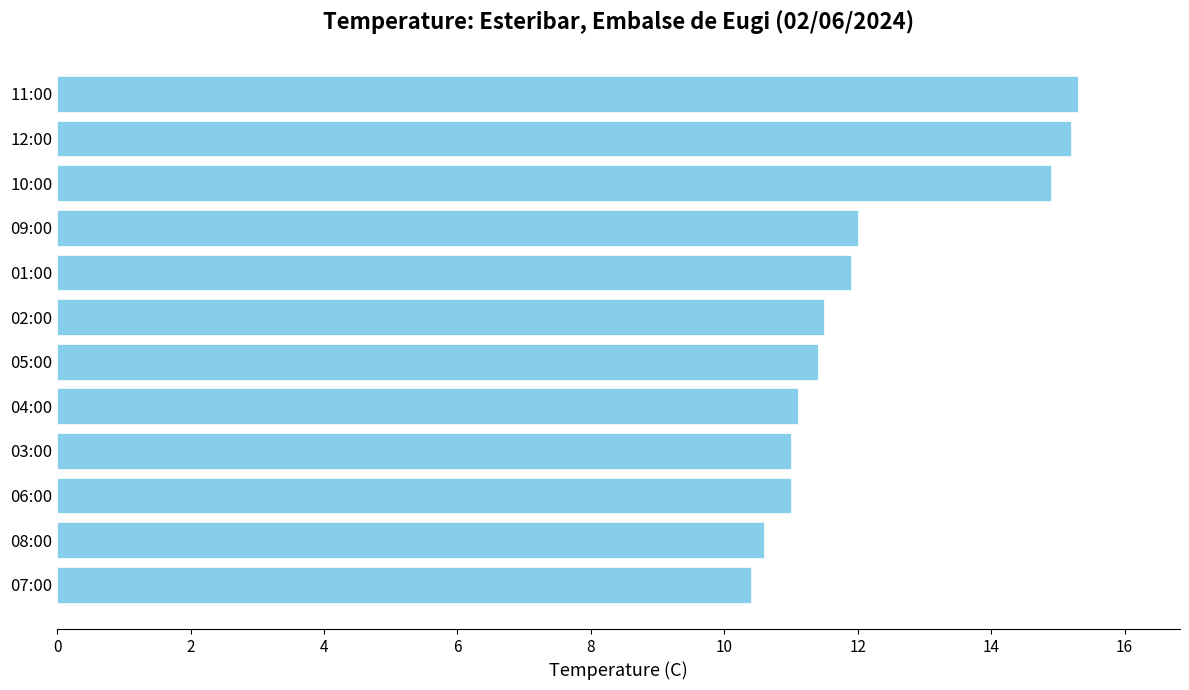

Approximately how many times larger is the value at 11:00 compared to 01:00?

1.3